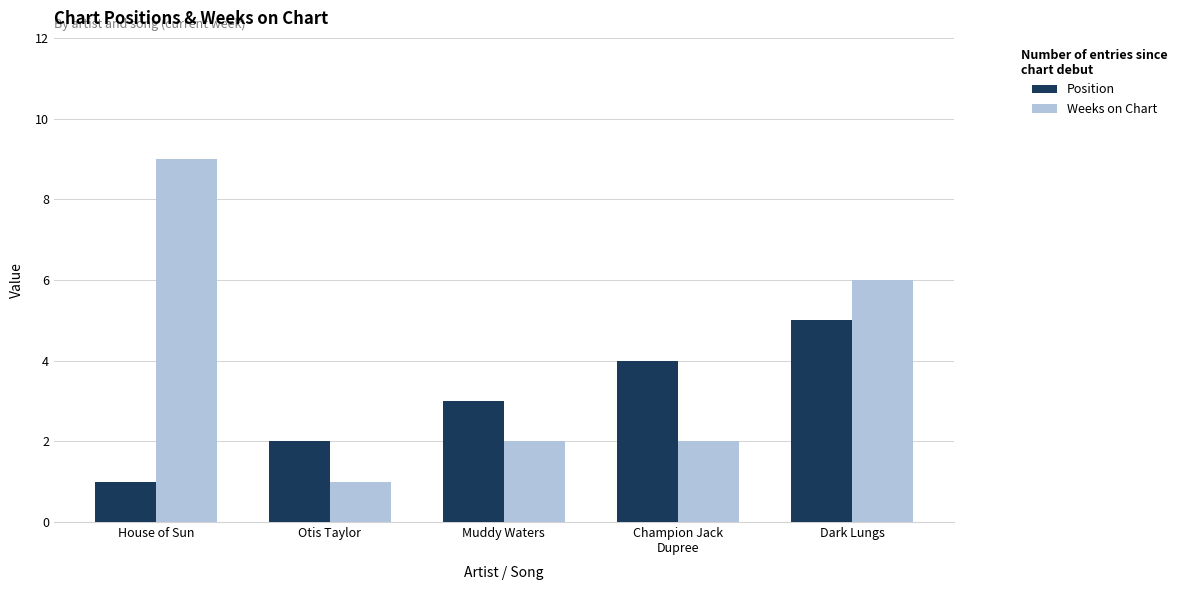

Reading left to right, what are all the values shown in this chart?

Position: House of Sun=1	Otis Taylor=2	Muddy Waters=3	Champion Jack
Dupree=4	Dark Lungs=5
Weeks on Chart: House of Sun=9	Otis Taylor=1	Muddy Waters=2	Champion Jack
Dupree=2	Dark Lungs=6